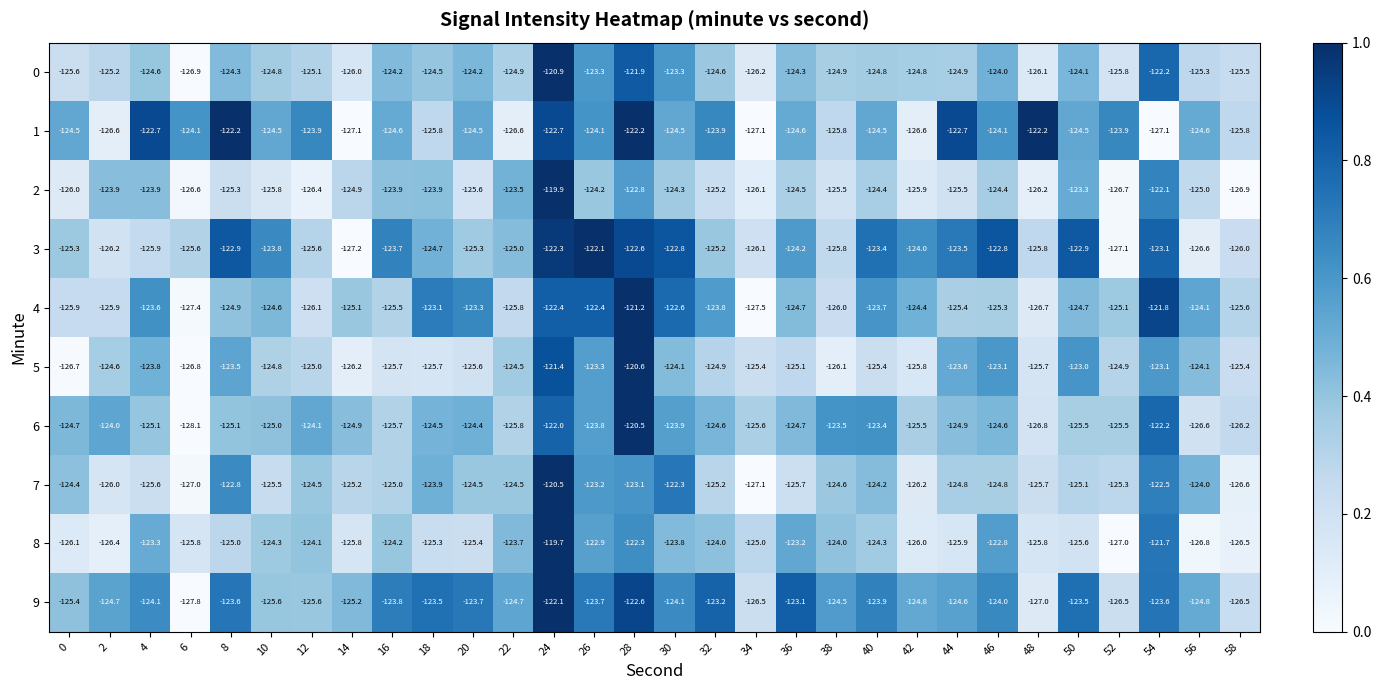

Where is 3 nearest to the value -124?

42